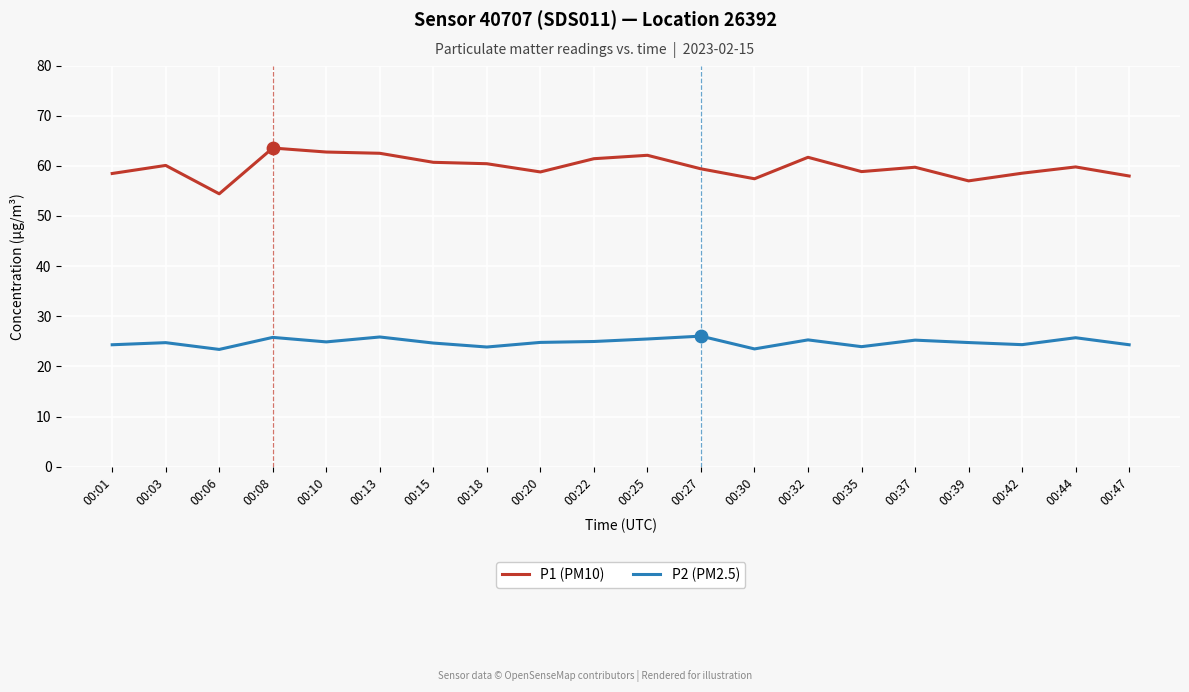

Which series has the largest range (max minus min)?

P1 (PM10)